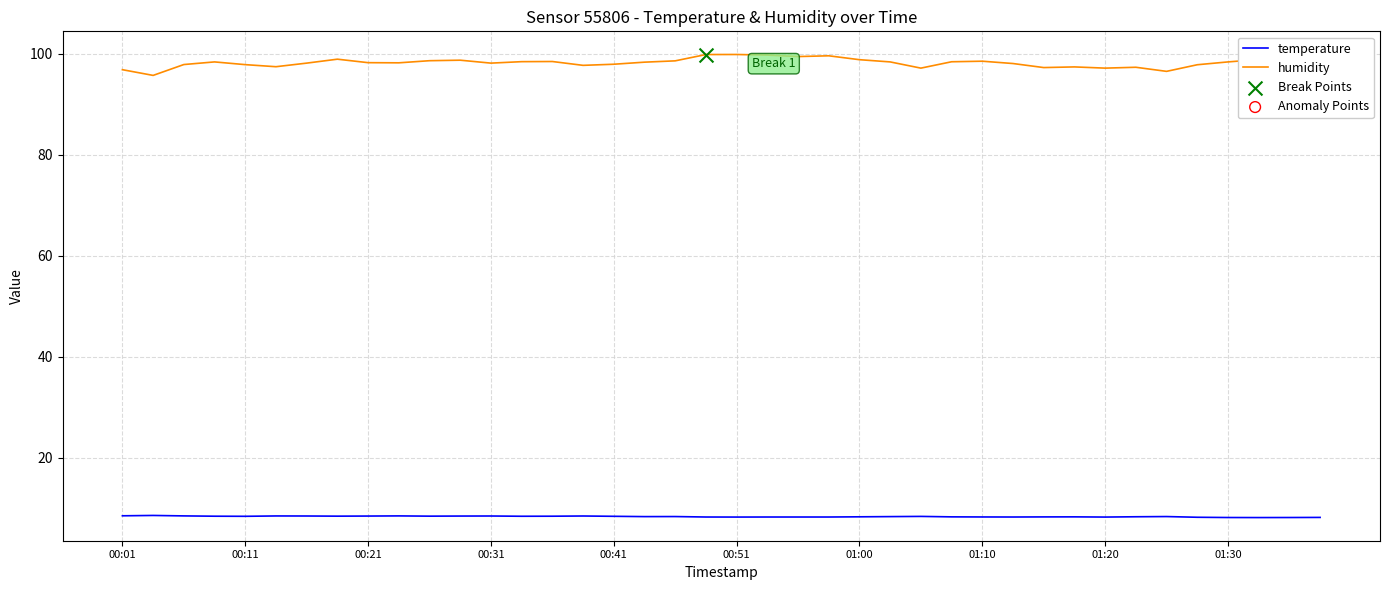

Which series has the widest spread of values?

humidity